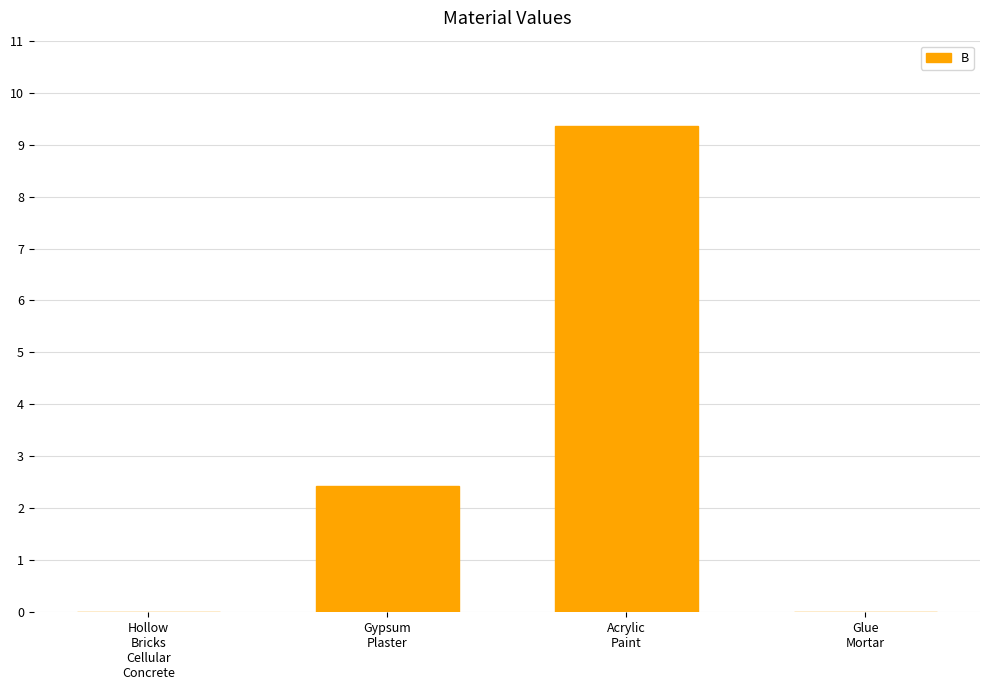

What is the sum of all values?

11.8